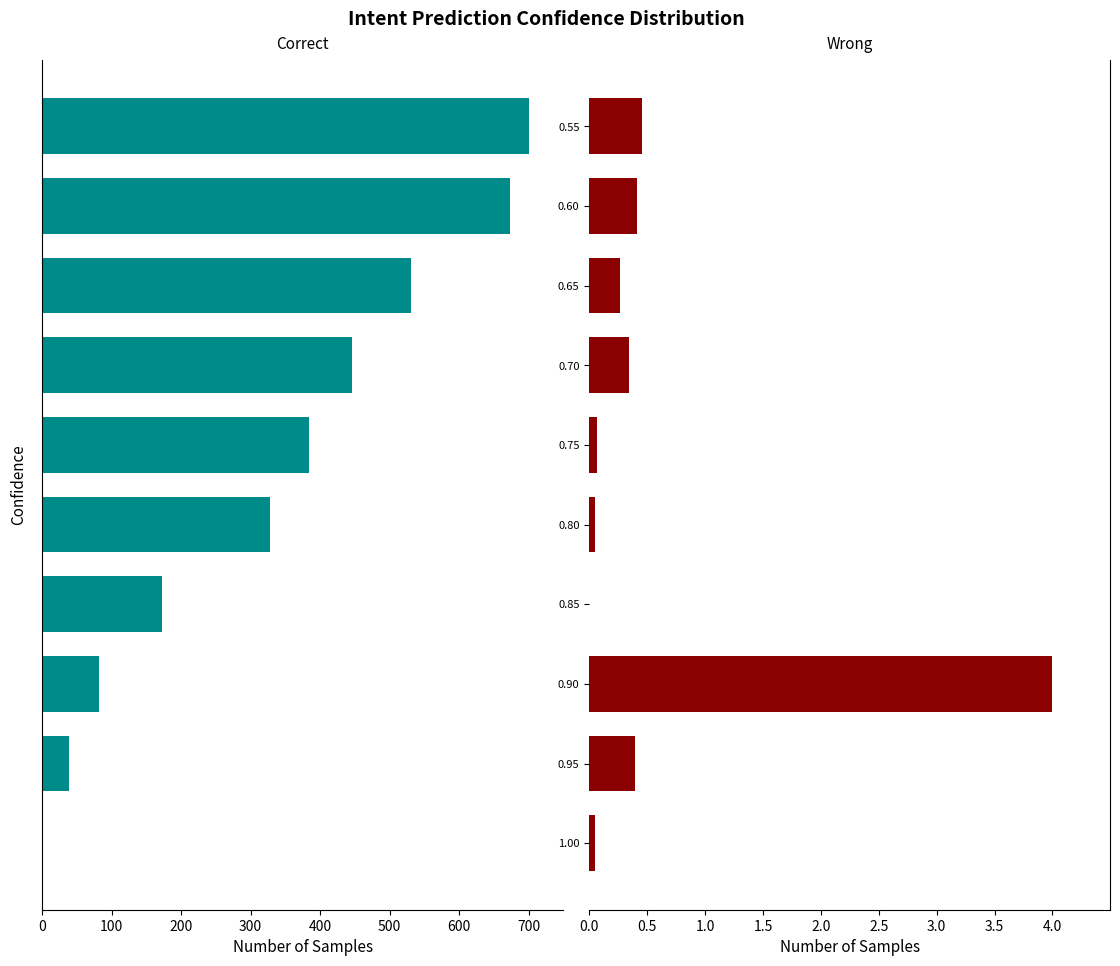

How many data points in Wrong are above 0?

9